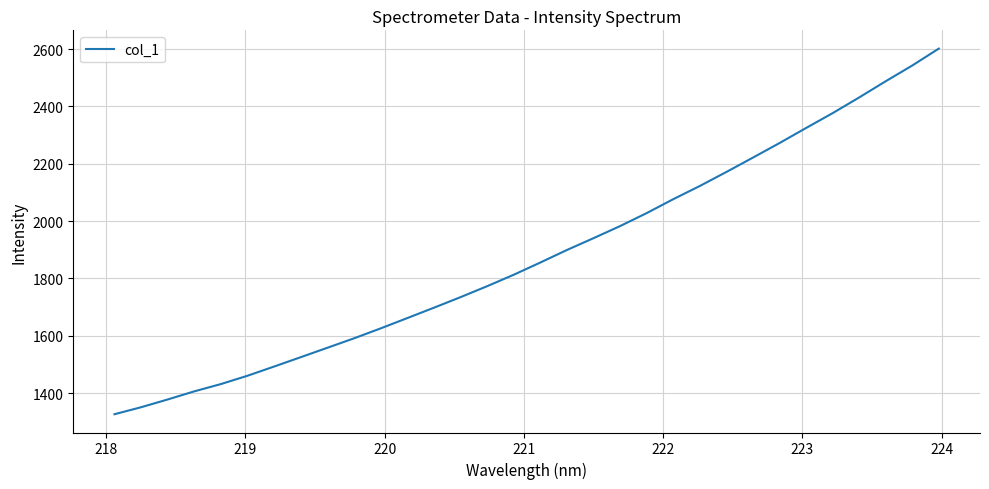

What is the greatest value displayed?

2601.4